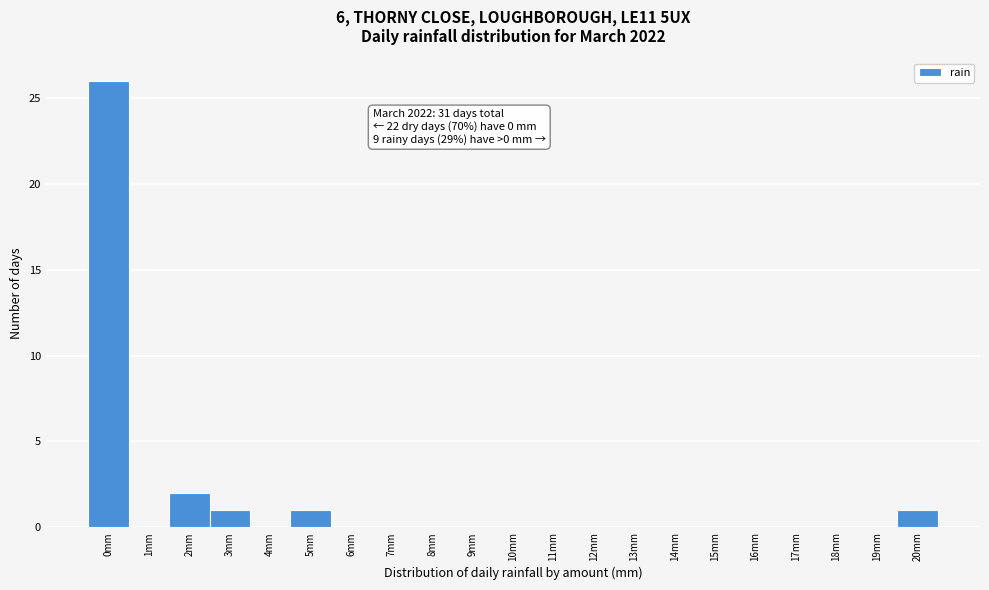

Reading left to right, what are all the values shown in this chart?

0mm=26	1mm=0	2mm=2	3mm=1	4mm=0	5mm=1	6mm=0	7mm=0	8mm=0	9mm=0	10mm=0	11mm=0	12mm=0	13mm=0	14mm=0	15mm=0	16mm=0	17mm=0	18mm=0	19mm=0	20mm=1